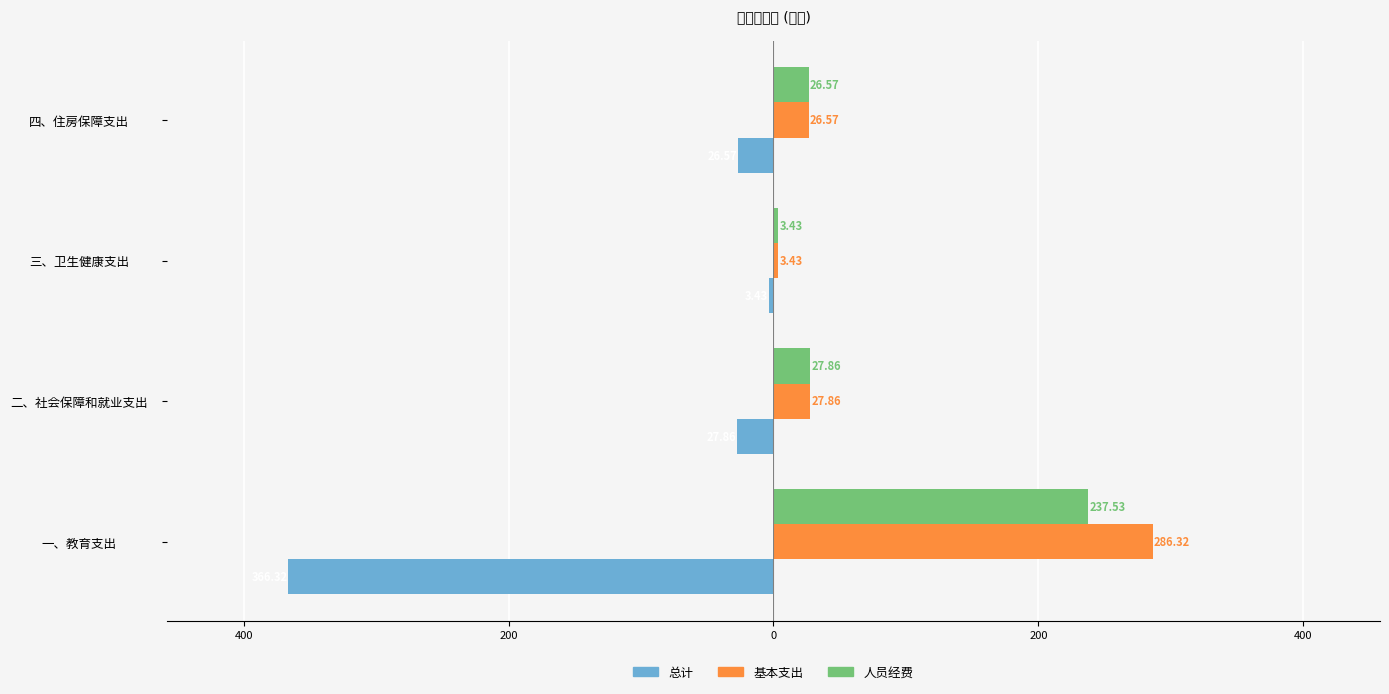

Which series has the largest range (max minus min)?

总计